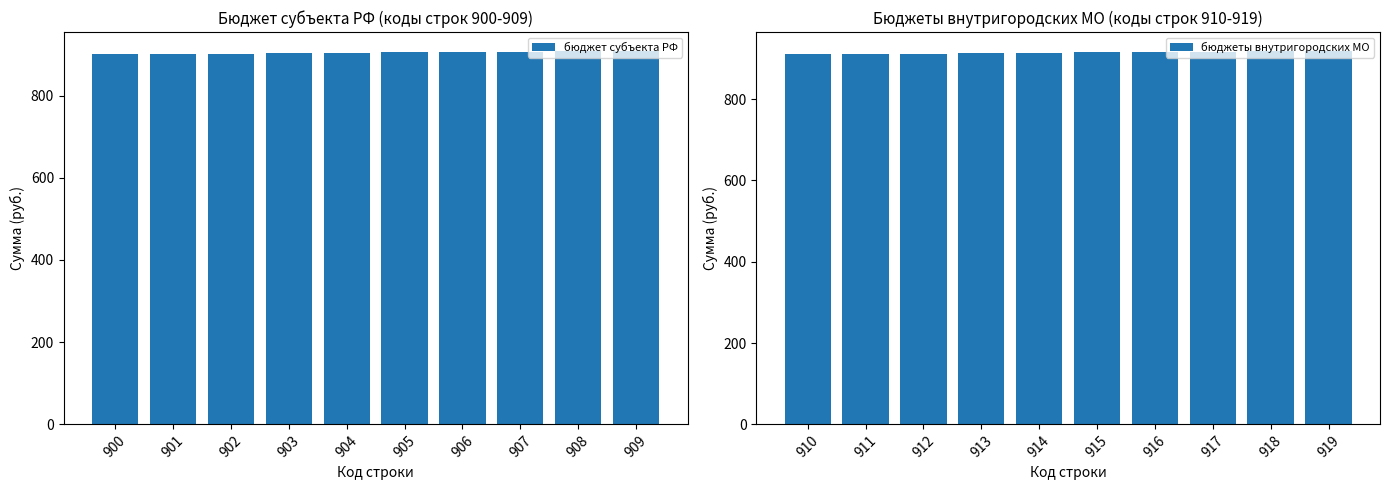

Does the chart contain any negative values?

No